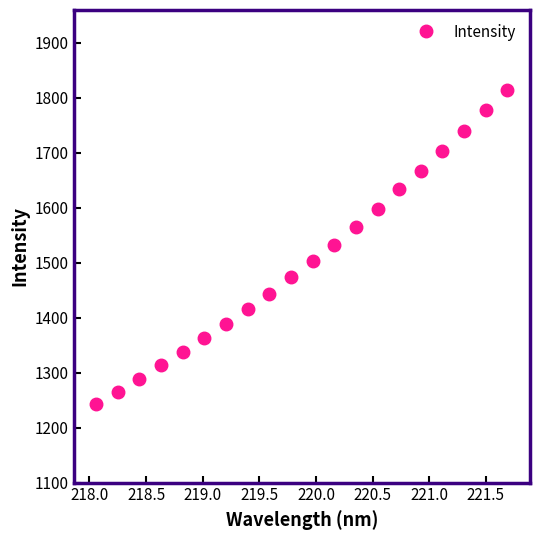

What is the difference between the maximum and minimum values?

571.0